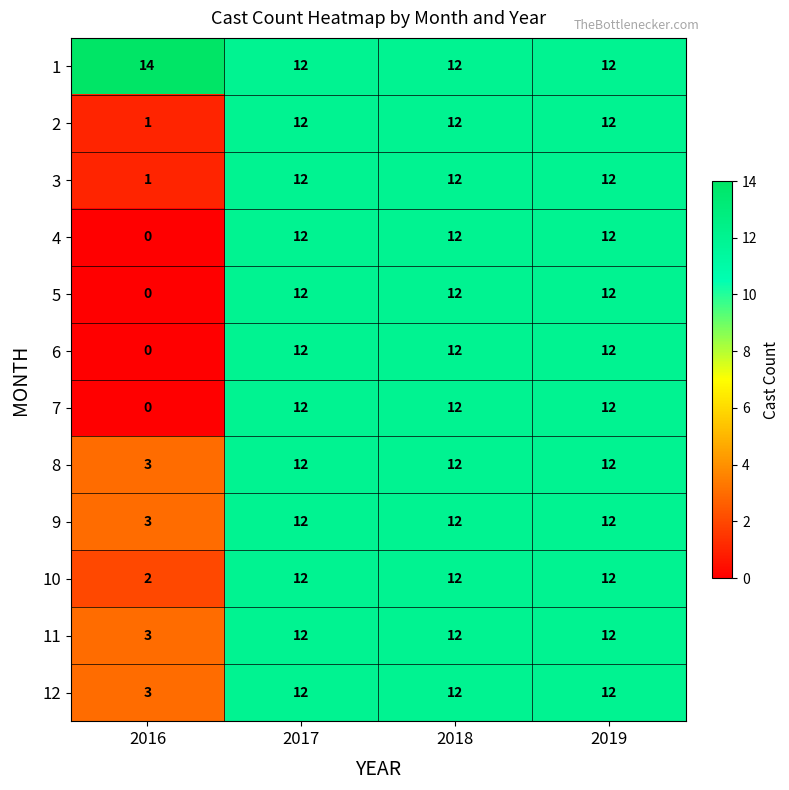

What is the minimum value for 12?

3